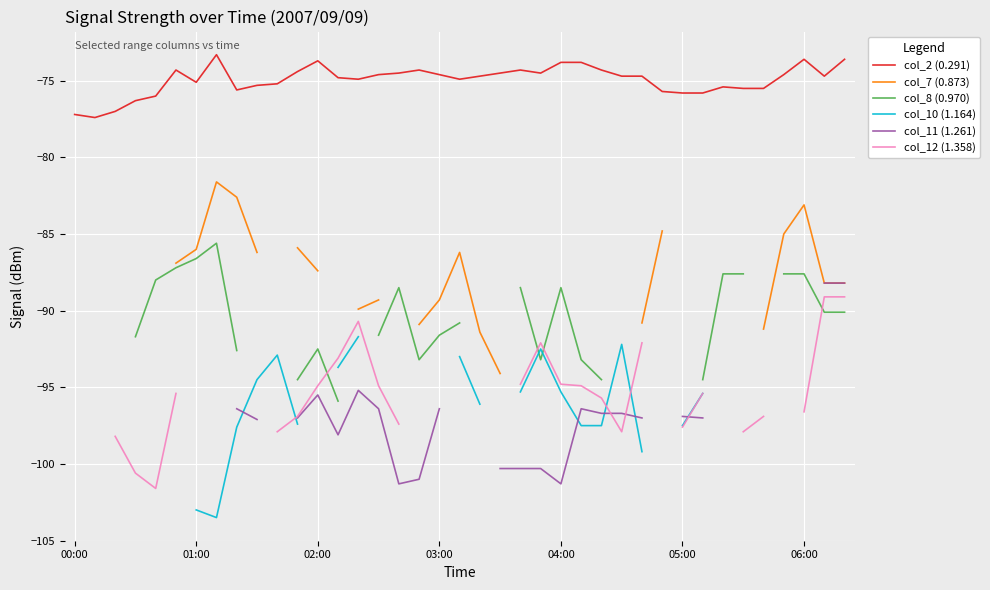

The col_7 (0.873) series shows -44.6 at 03:00. True or false?

False